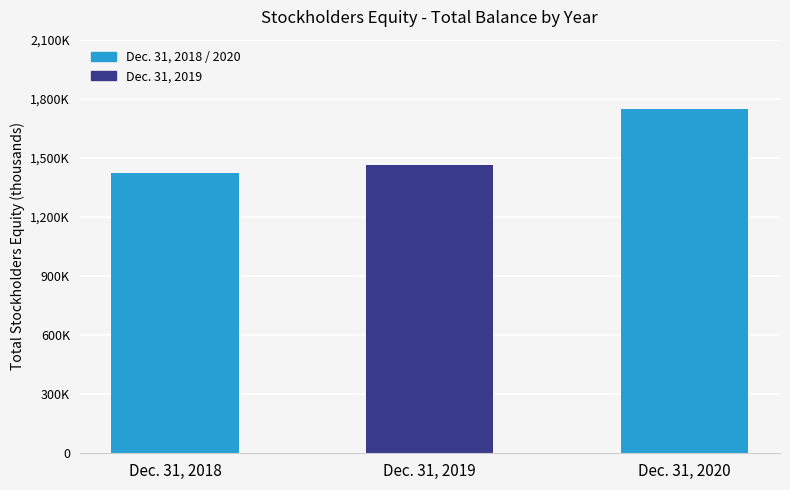

Where does the data first go above 1462710?

Dec. 31, 2020